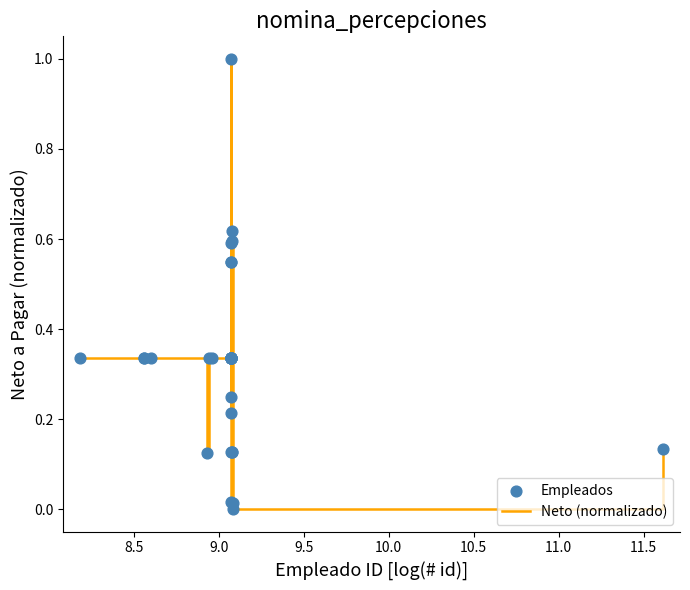

What is the greatest value displayed?

1.0